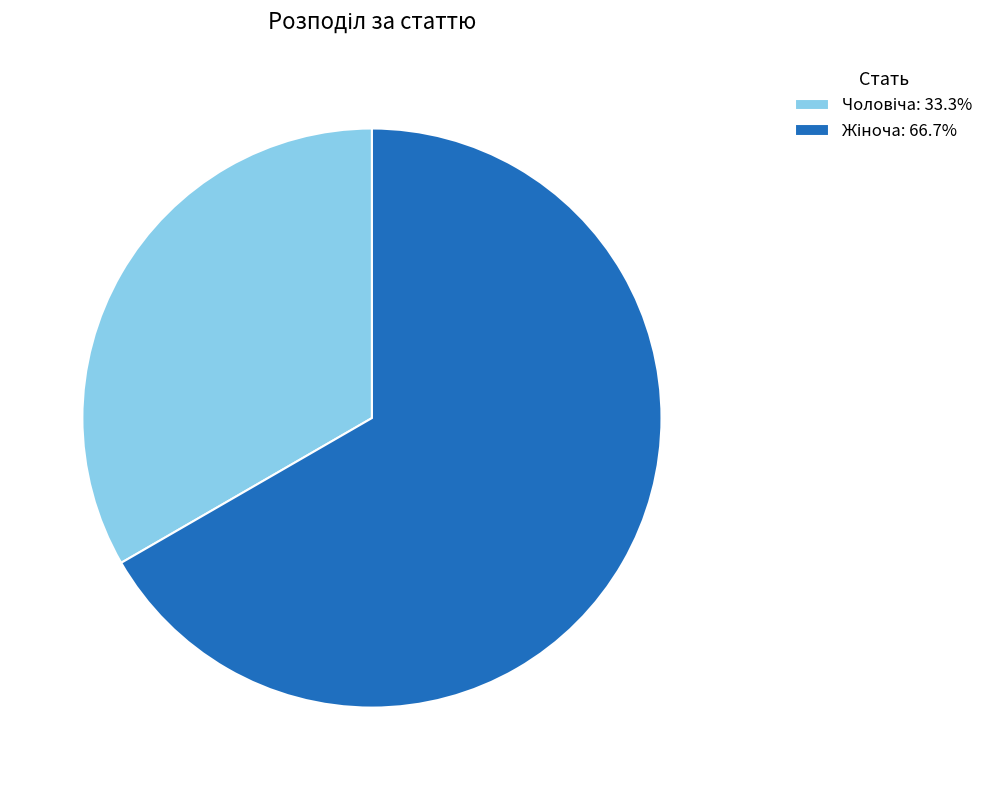

To the nearest percent, what is the difference between the largest and smallest slice percentages?

33%